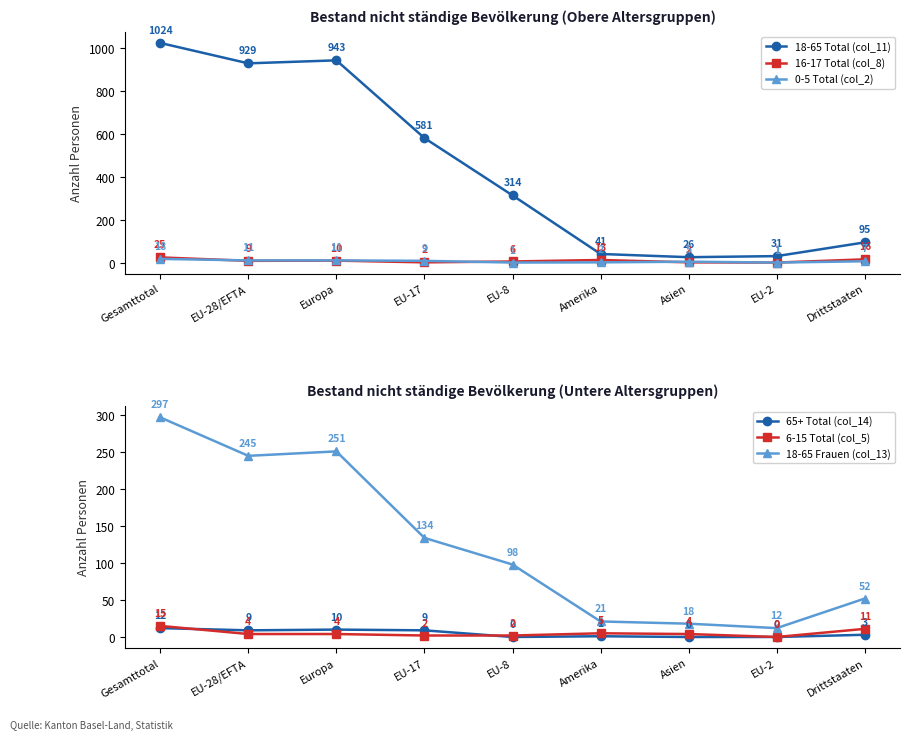

What is the difference between the highest and lowest values at Asien?

26